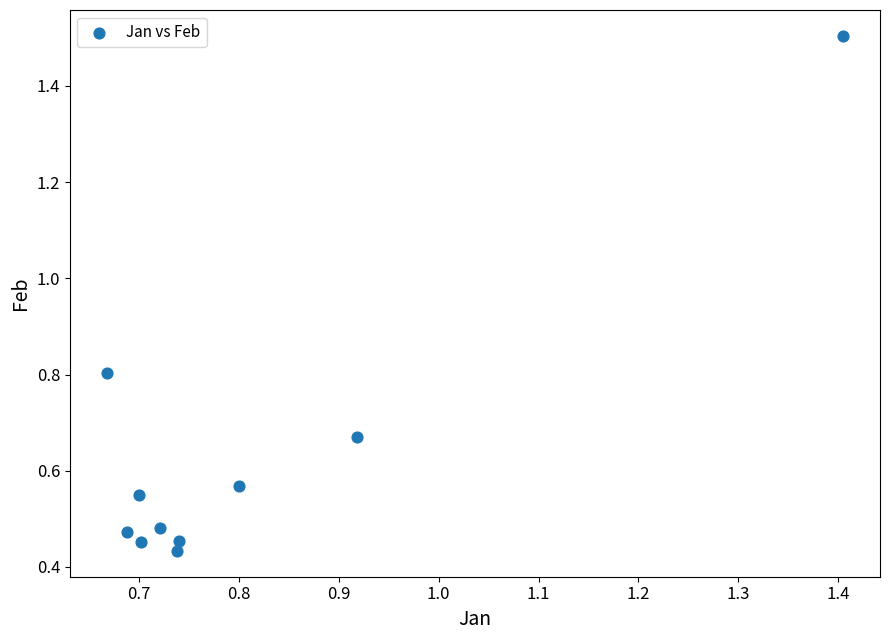

What is the range of Y values (max minus min)?

1.1